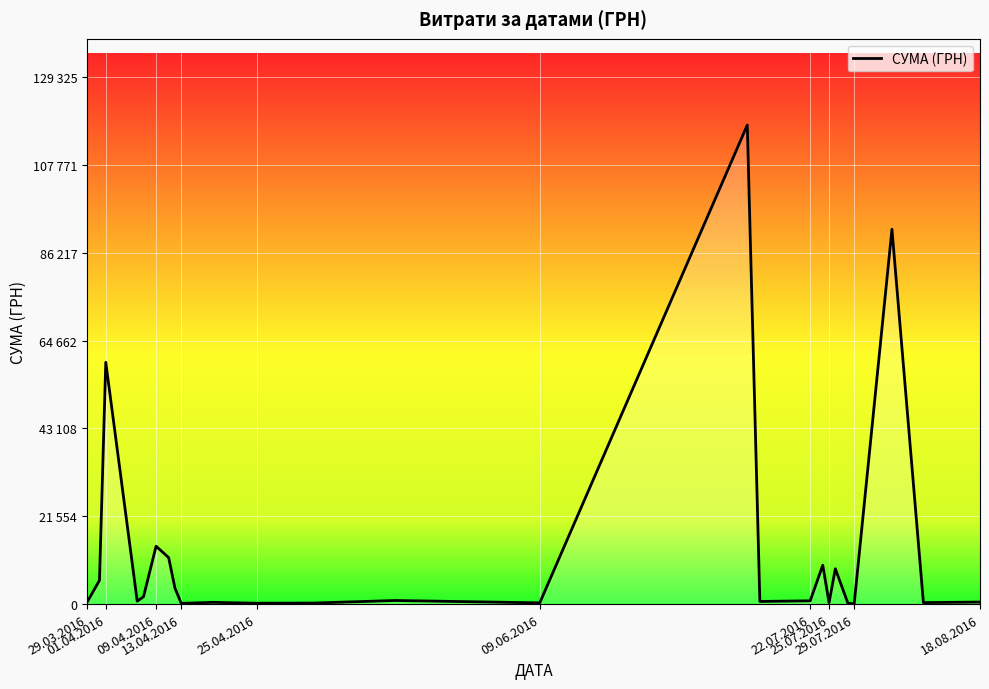

Does the chart display data point markers on the line(s)?

No